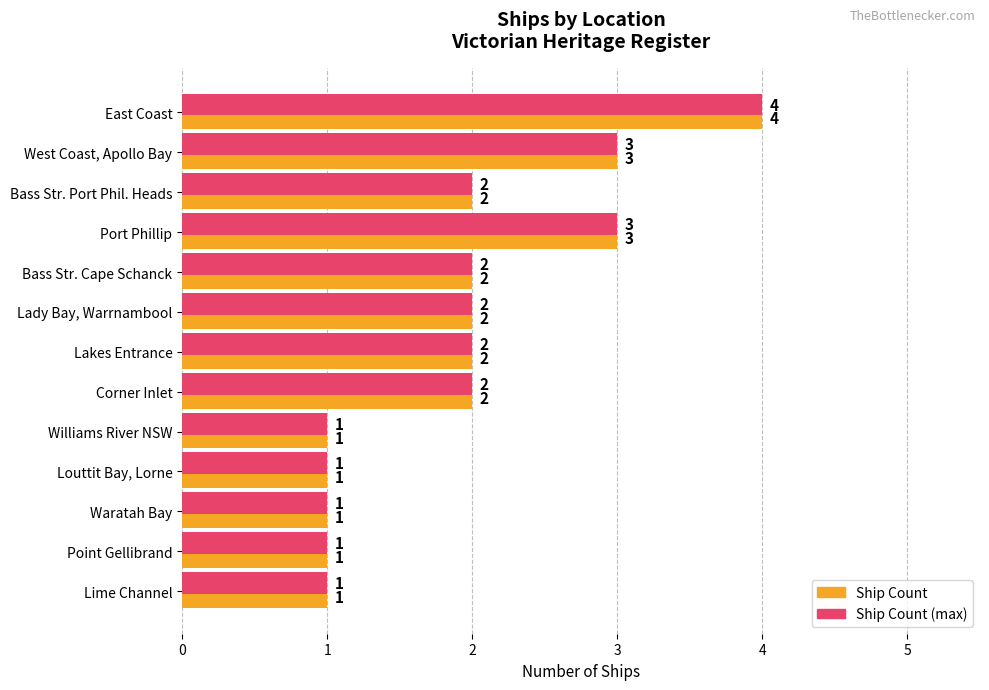

Count the number of categories in the chart.

13